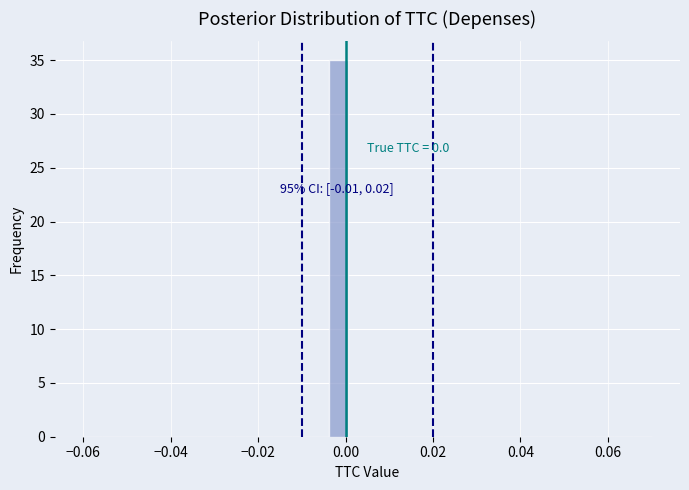

Around what value on the x-axis is the tallest bar? Give the approximate position of its centre, as read against the axis.

-0.002